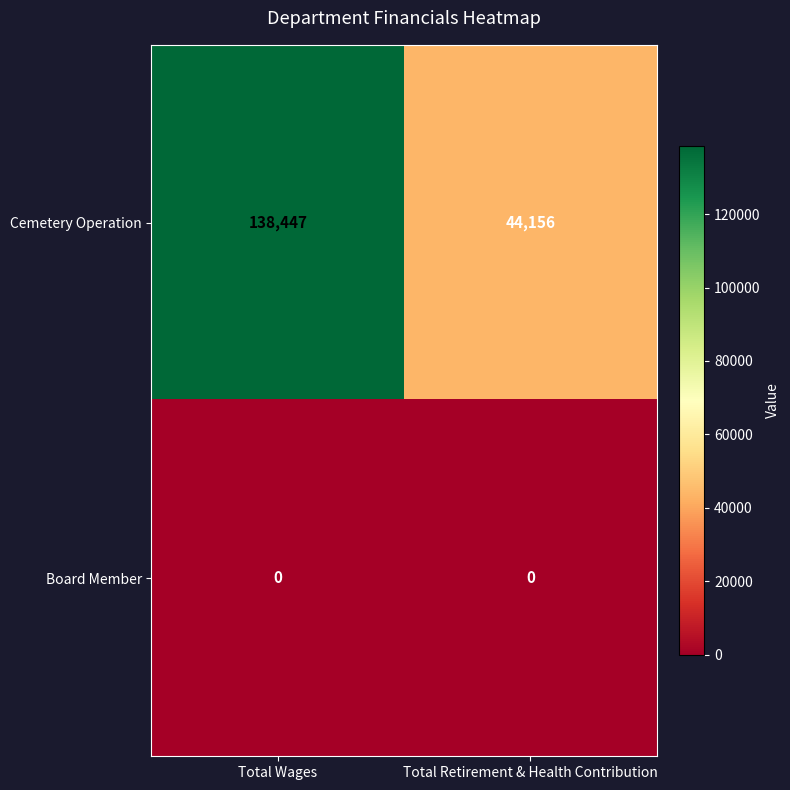

At which category does the chart reach its peak across all series?

Total Wages